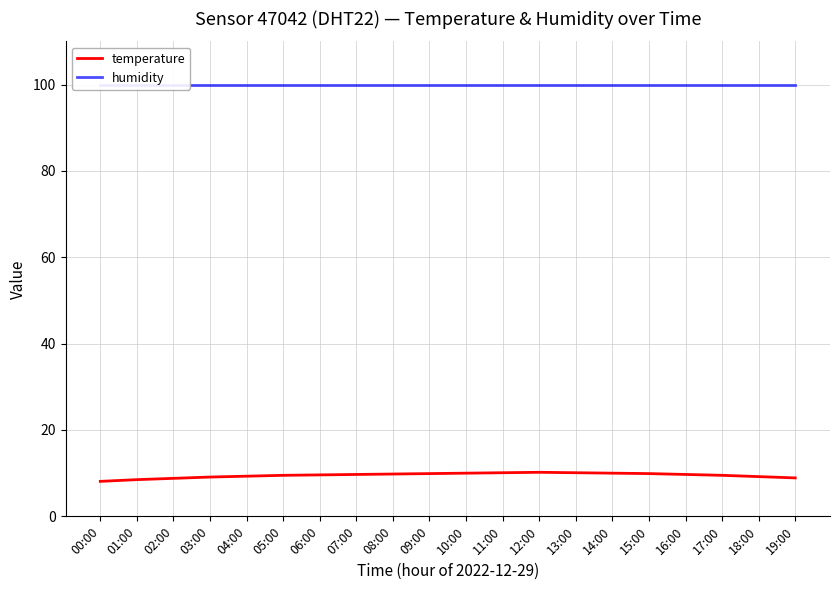

In temperature, how many points are higher than both neighbors (excluding endpoints)?

1